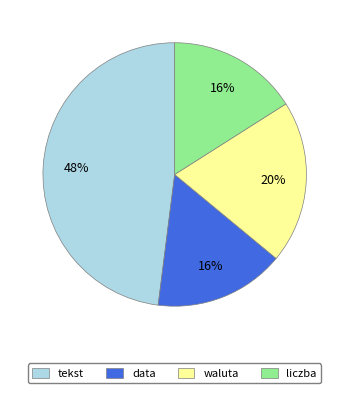

Combined, do waluta and liczba account for over 50%?

No